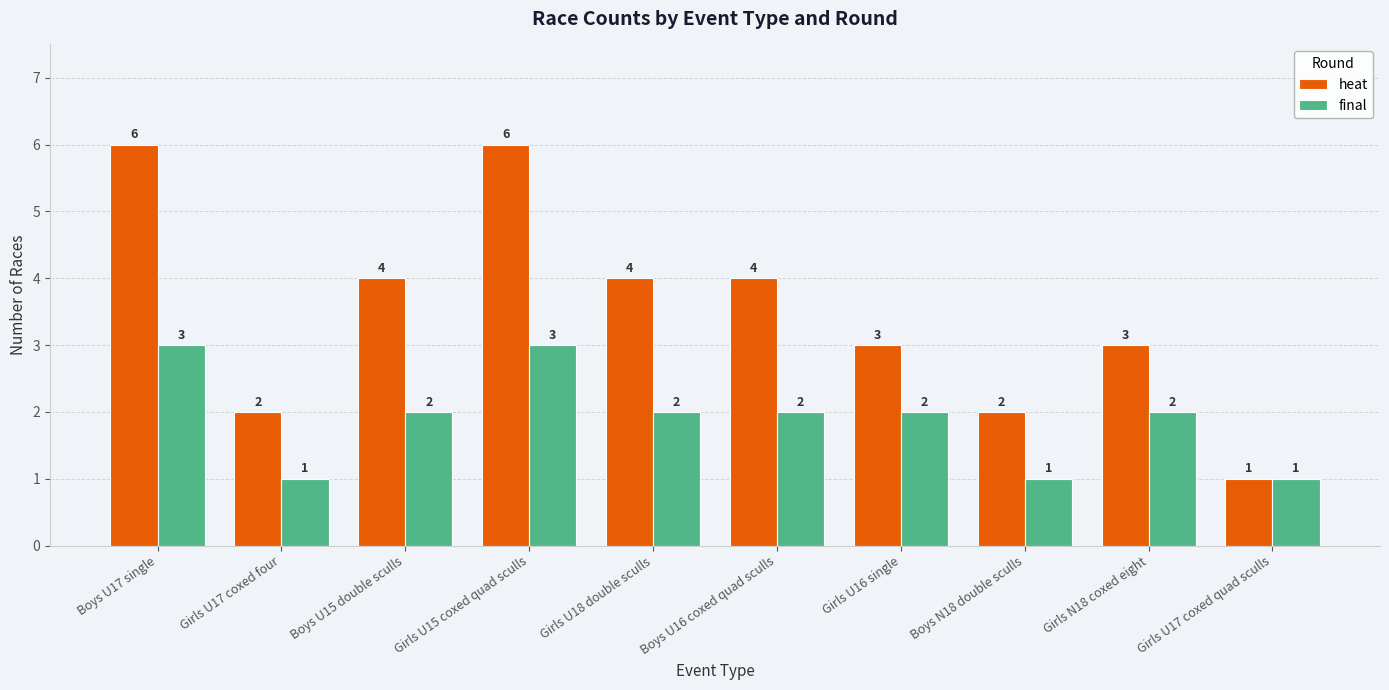

What is the difference between the maximum and second lowest values in the heat series?

4